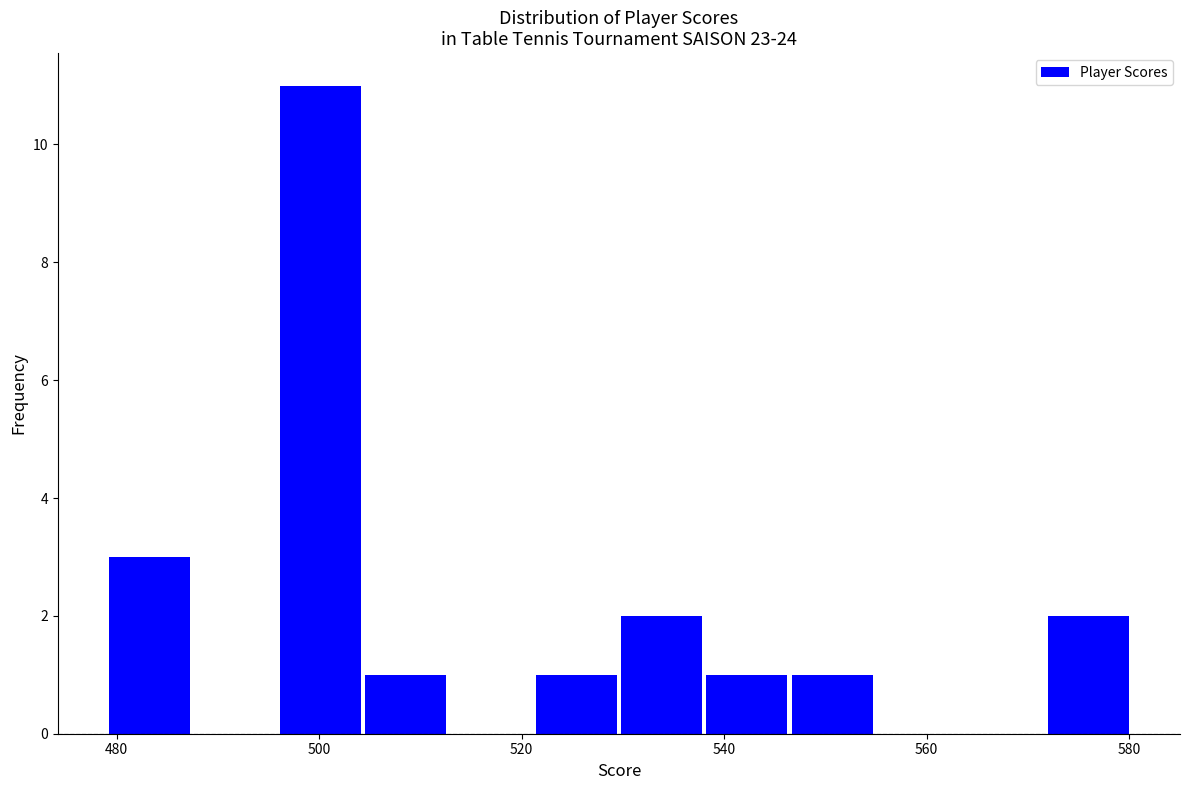

How tall is the bar that spans 530 to 538 on the x-axis? Neither the bar edges nor the heights are printed on the chart, so give them approximately, as read against the axes.

2